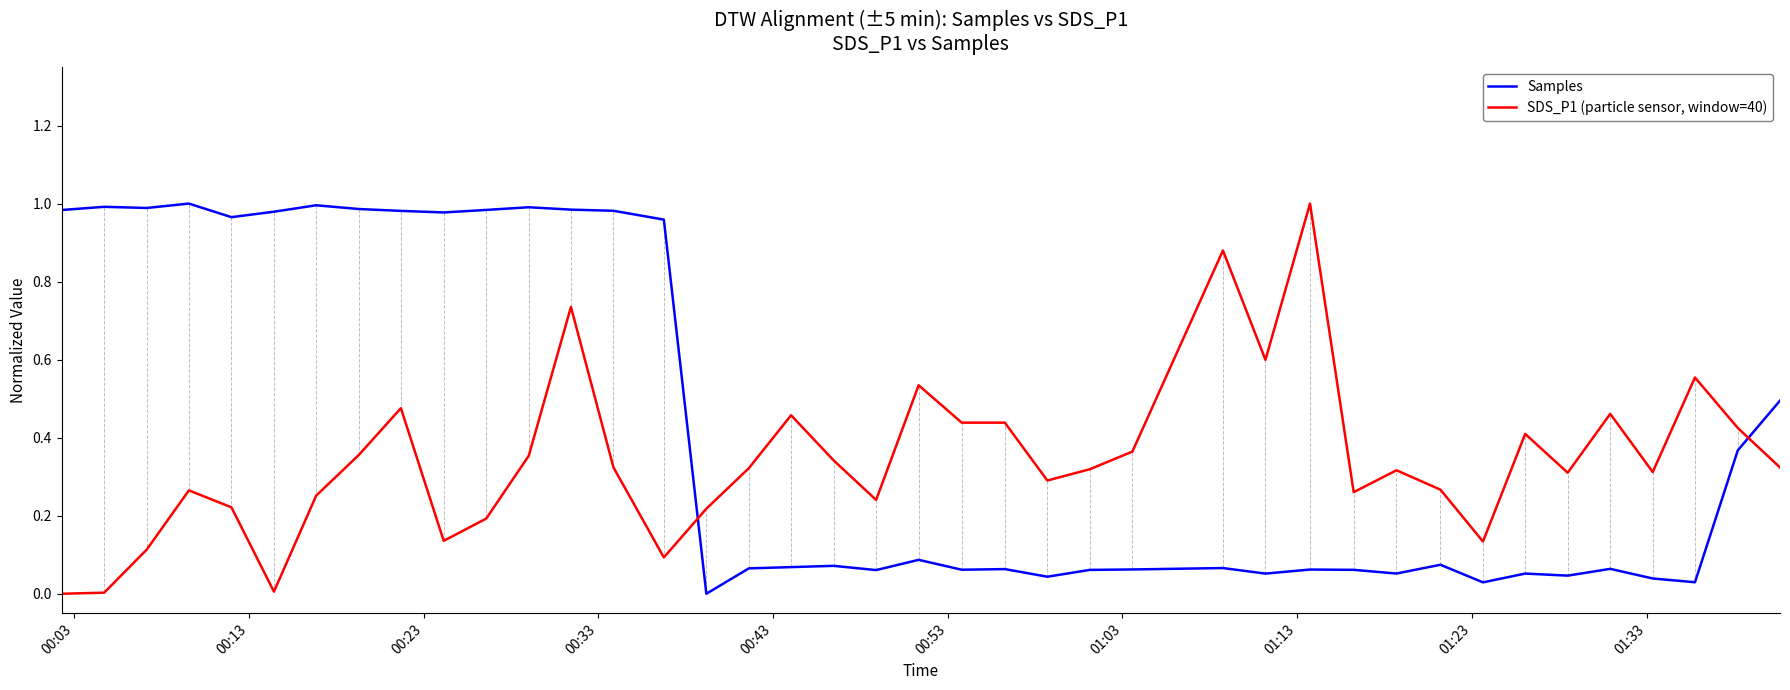

List the series in order of their overall mean, lowest first.

SDS_P1 (particle sensor, window=40), Samples